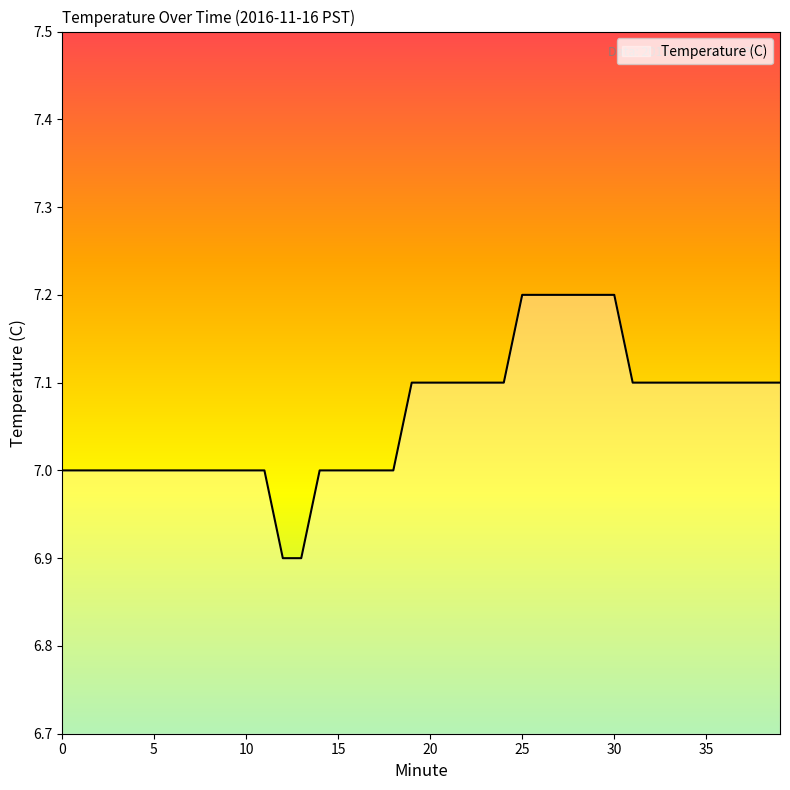

What is the difference between the maximum and minimum values?

0.3